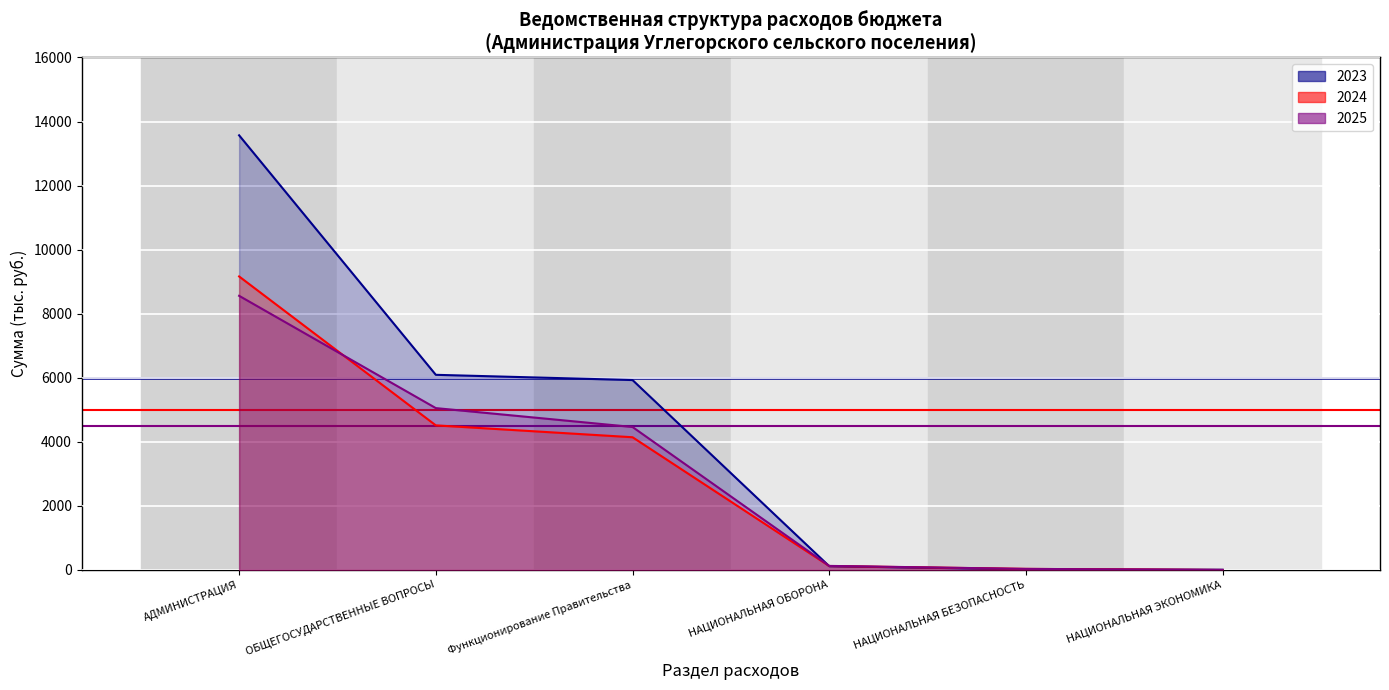

How many categories are shown in the chart?

6